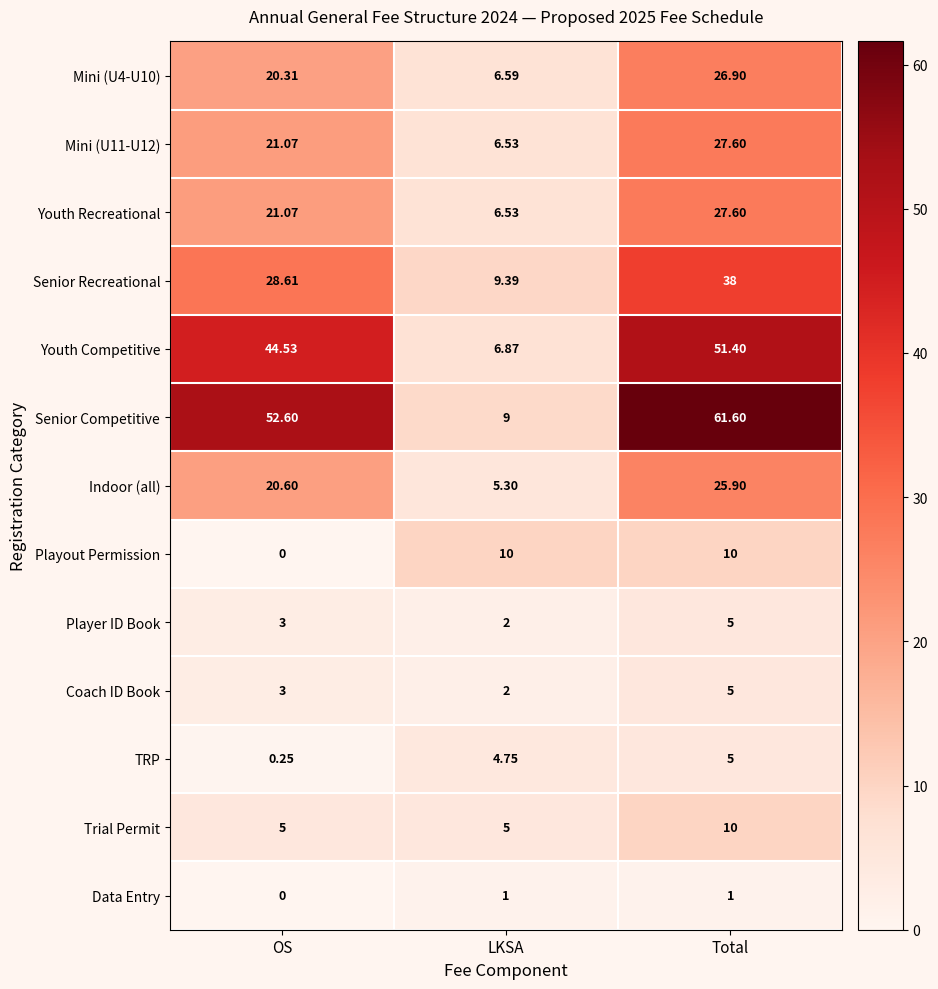

Which series has the largest total across all categories?

Senior Competitive